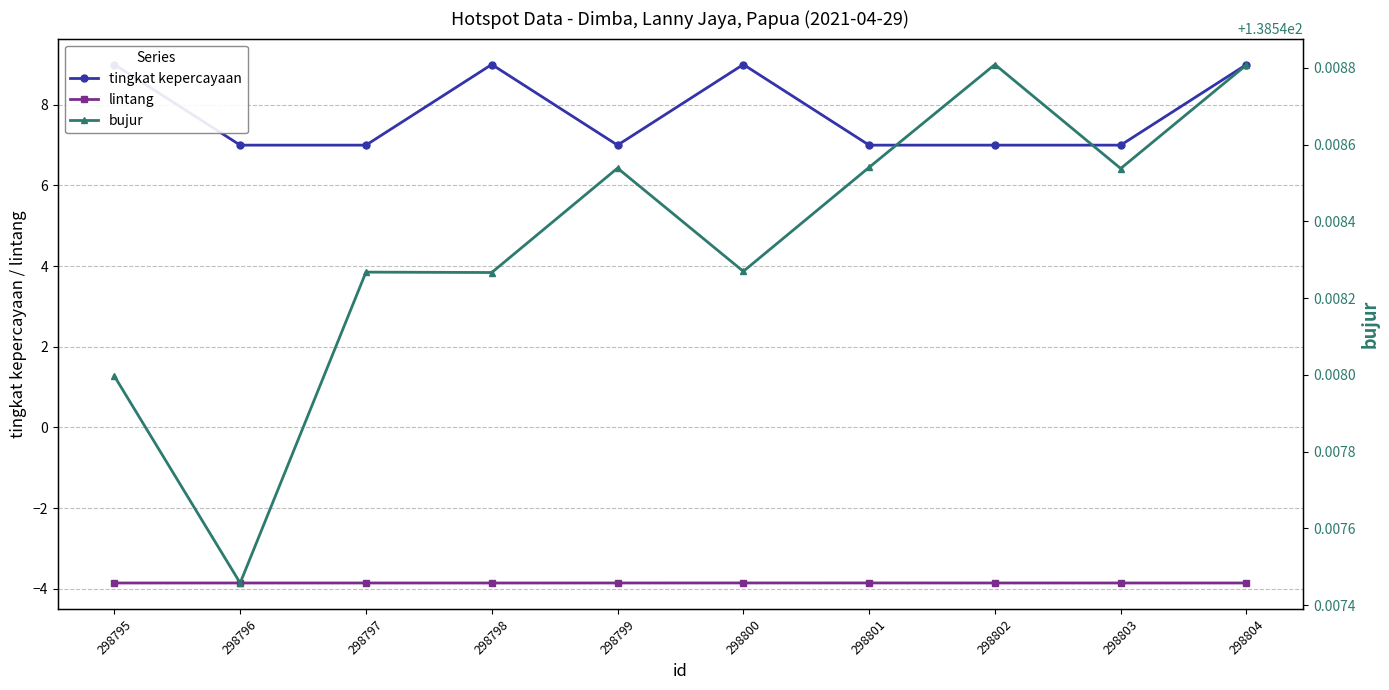

Count the bujur values in the range 138 to 139.

10